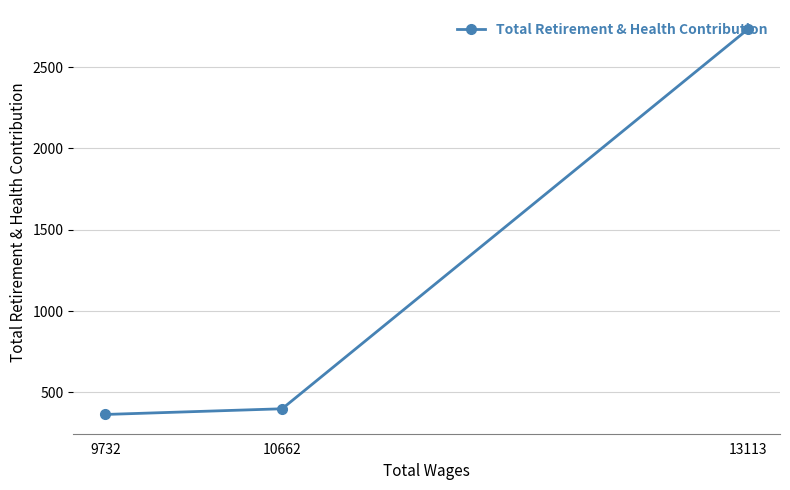

What is the minimum value shown in the chart?

365